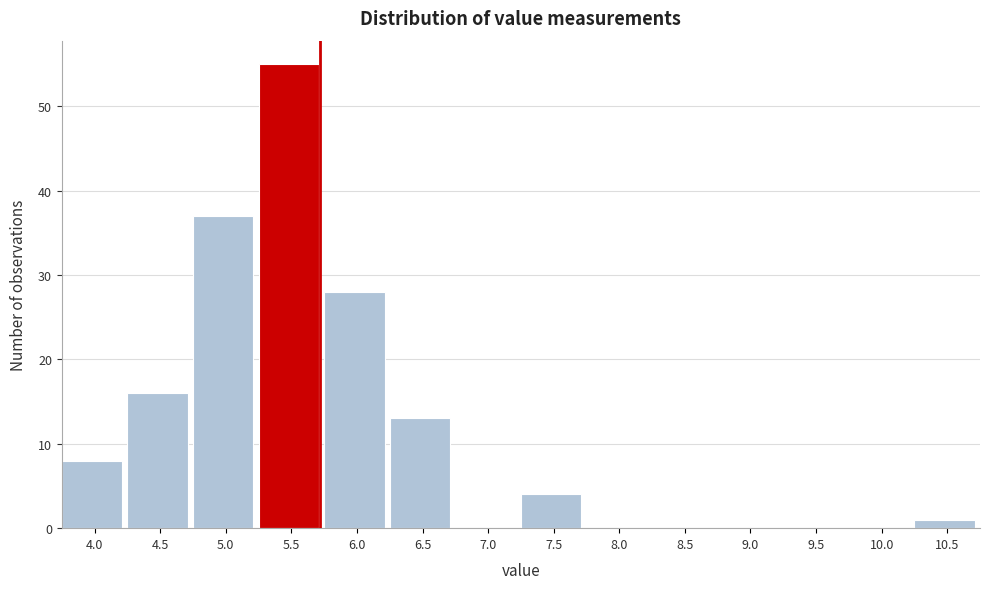

Reading left to right, transcribe all the data shown in this chart.

4.0=8	4.5=16	5.0=37	5.5=55	6.0=28	6.5=13	7.0=0	7.5=4	8.0=0	8.5=0	9.0=0	9.5=0	10.0=0	10.5=1